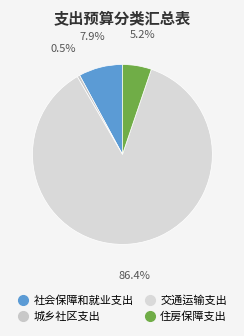

To the nearest percent, what is the average slice percentage?

25%